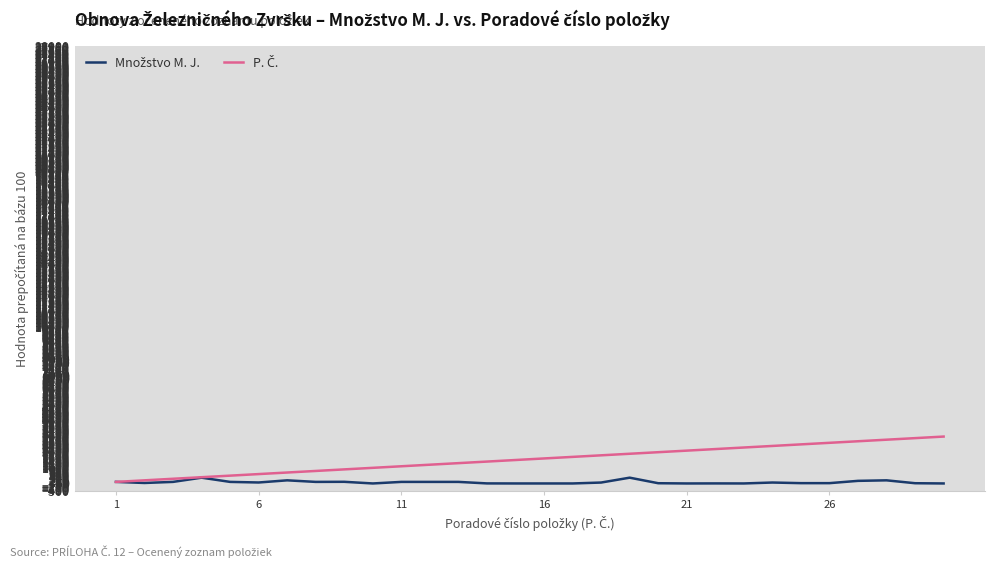

Is this an area chart (filled region under the line)?

No